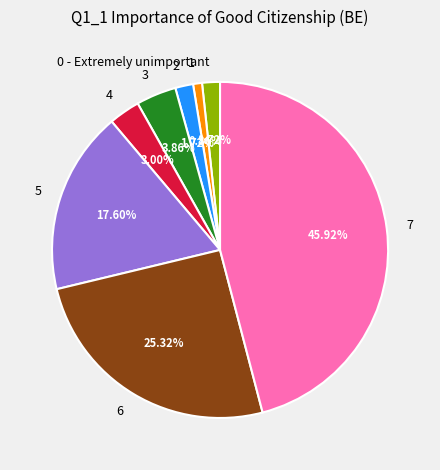

Which category has the biggest portion of the pie?

7